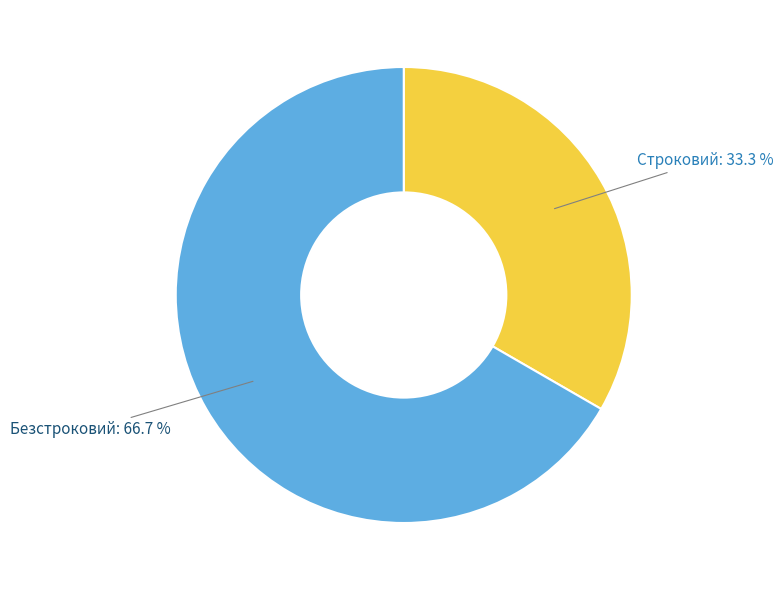

To the nearest percent, what is the combined percentage of Строковий and Безстроковий?

100%